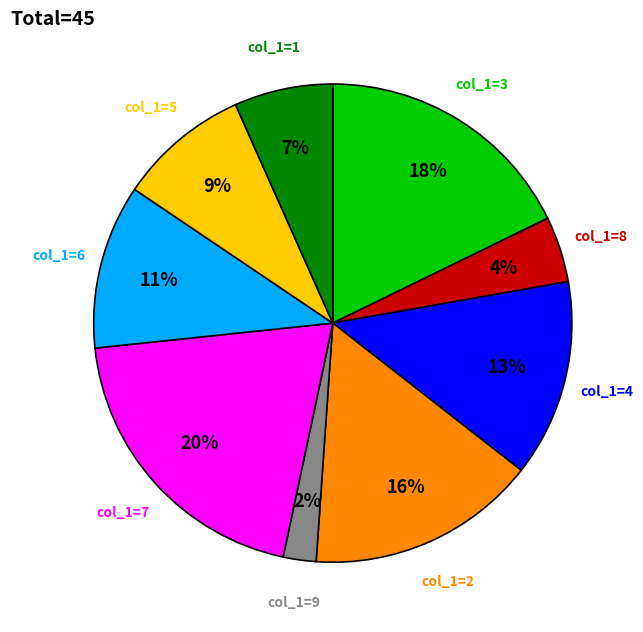

Between col_1=5 and col_1=3, which is larger?

col_1=3